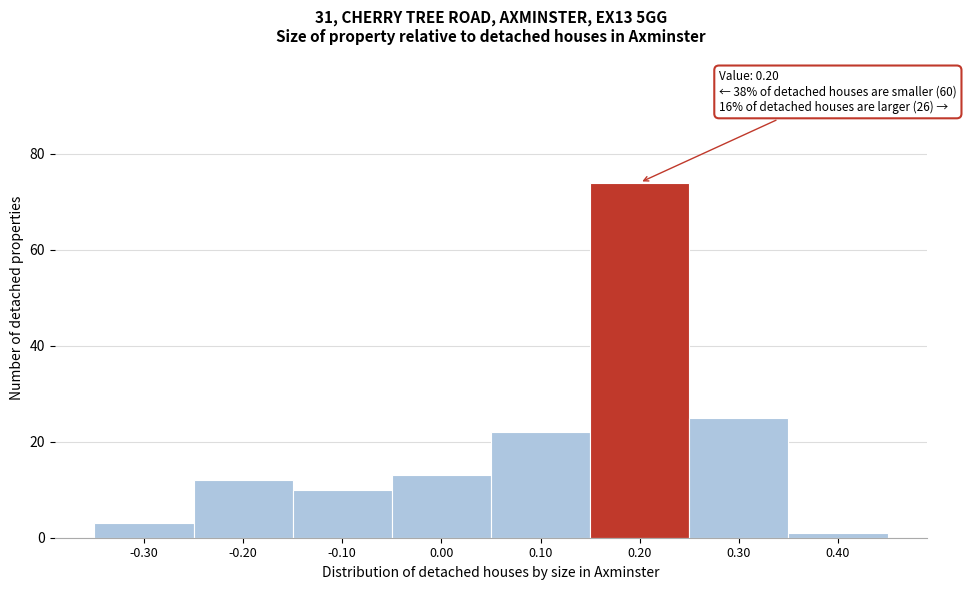

Over which range of the x-axis is the bar tallest?

0.15 to 0.25